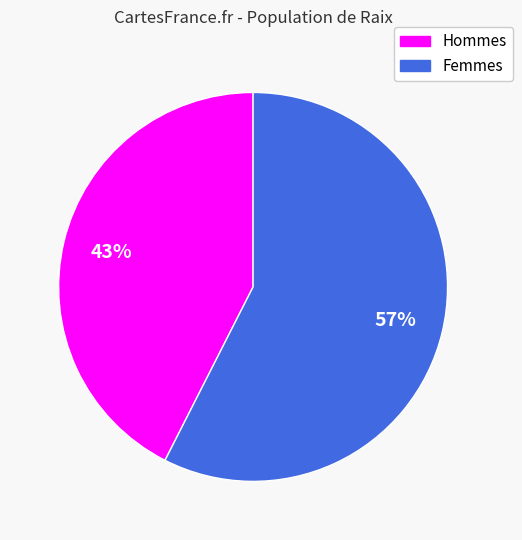

Is there any slice that represents more than half of the pie?

Yes